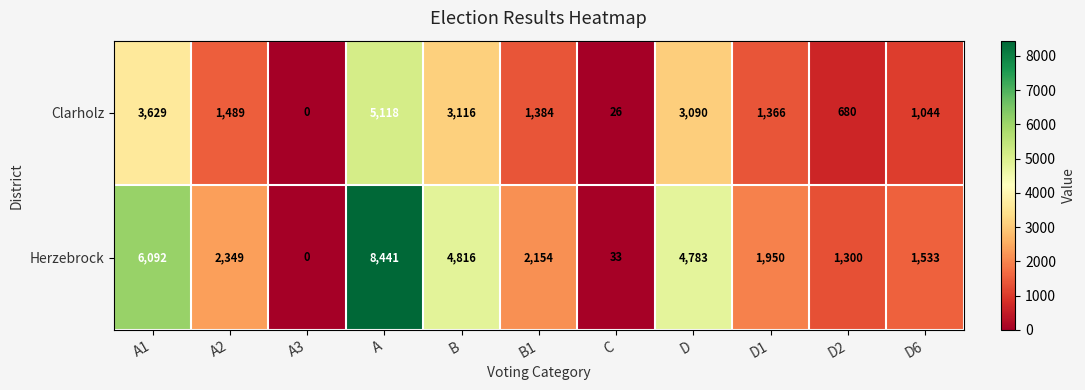

What is the maximum value for Clarholz?

5118